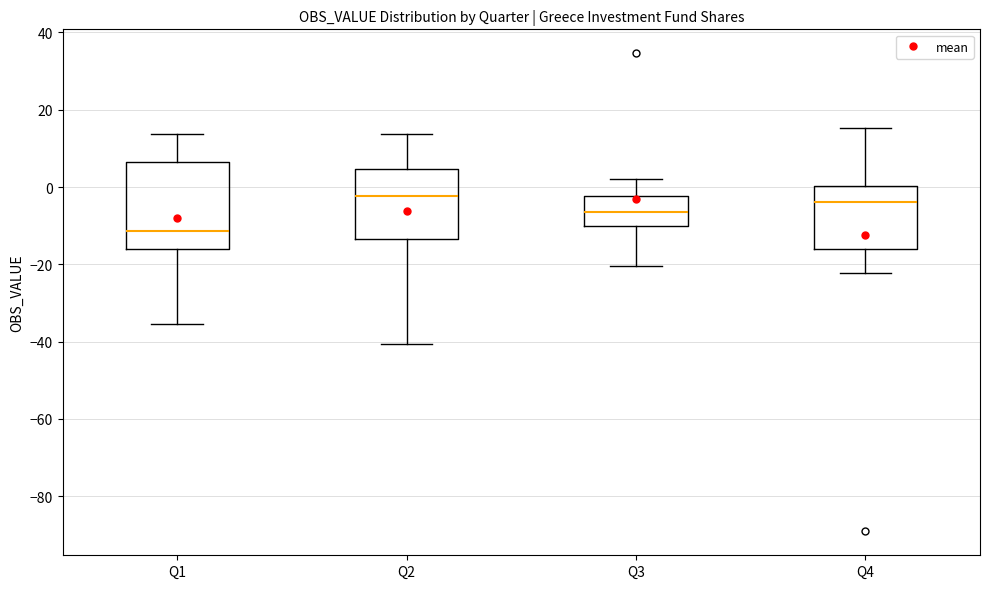

Reading left to right, read every box against the y-axis: the position of its median line, the range the box covers, and the ends of its whiskers. The values are not printed on the chart, so give them approximately, as read against the axis.

Q1: median -12, box -16 to 6, whiskers -36 to 14
Q2: median -2, box -14 to 4, whiskers -40 to 14
Q3: median -6, box -10 to -2, whiskers -20 to 2
Q4: median -4, box -16 to 0, whiskers -22 to 16